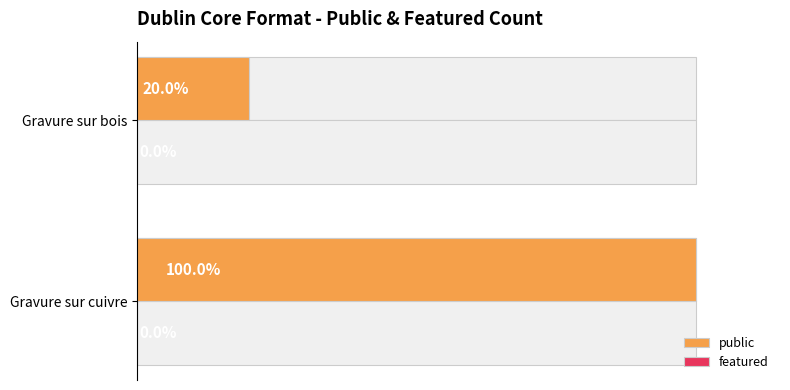

How many public values are between 1 and 5?

2